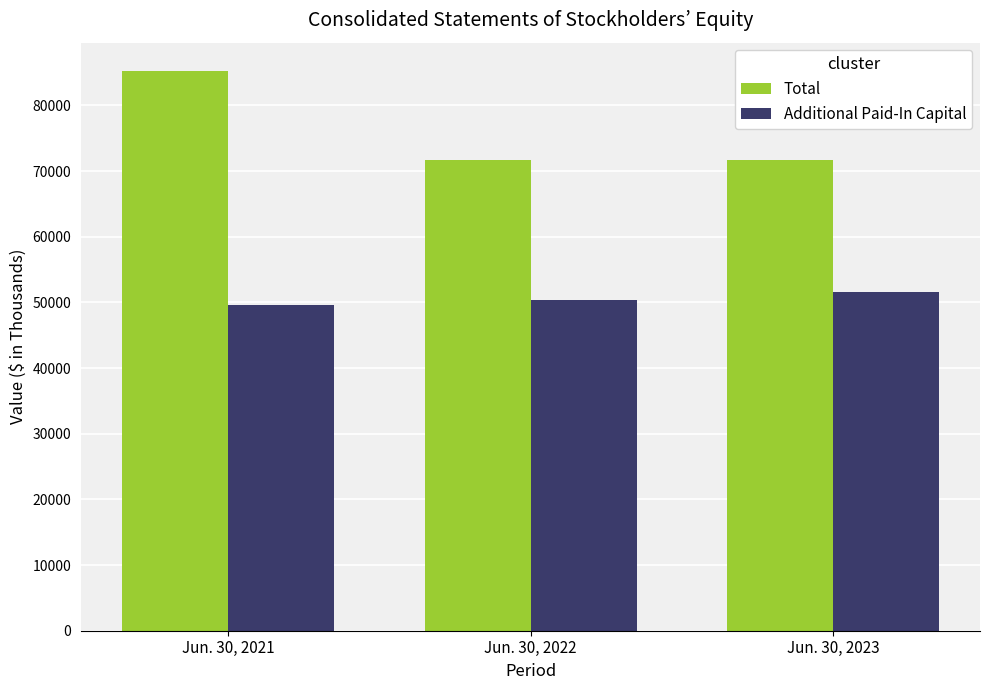

What are all the series names shown in the legend?

Total, Additional Paid-In Capital